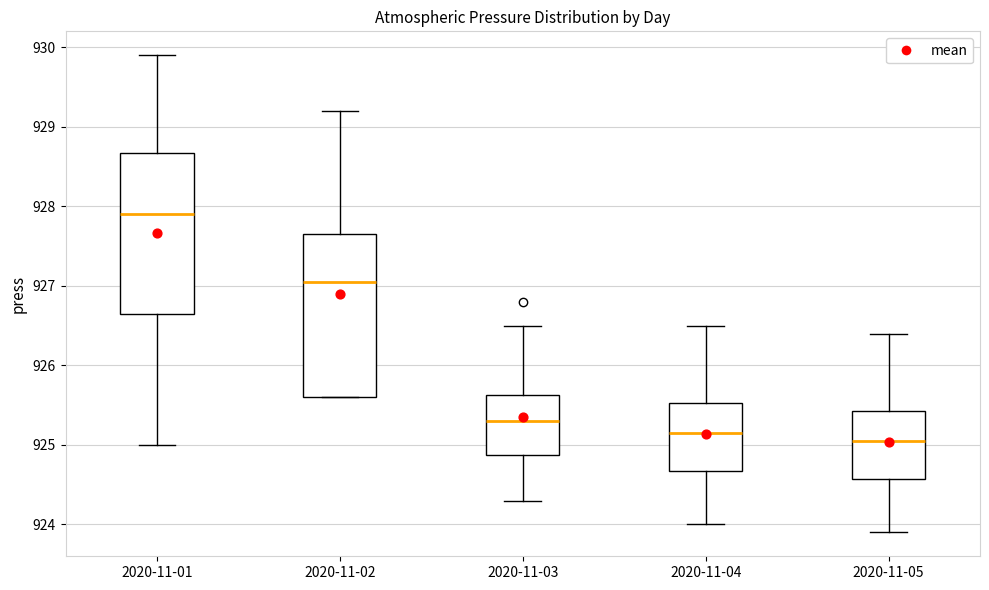

Which box has the lowest median line?

2020-11-05